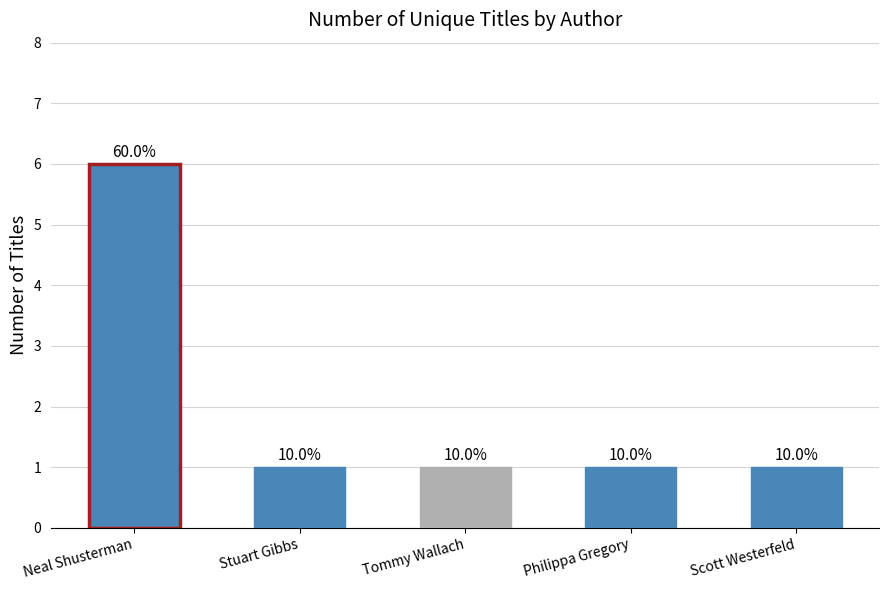

What is the value of the 2nd bar from the left?

1